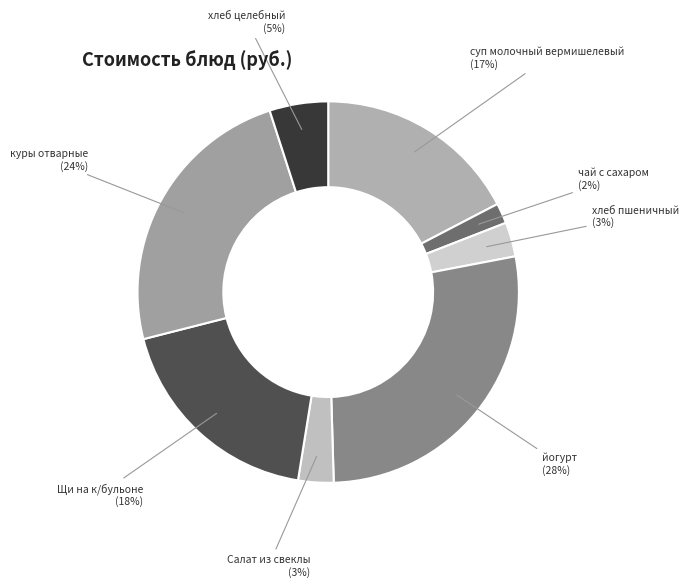

Is it true that хлеб пшеничный is 3% of the pie?

True